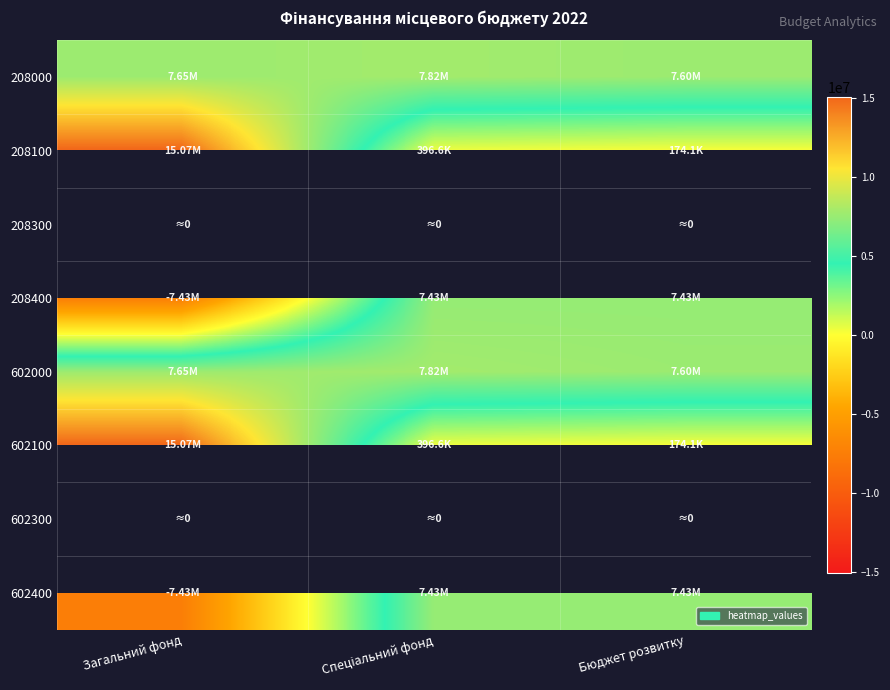

The value of 602400 at Спеціальний фонд is 7425676.0. True or false?

True